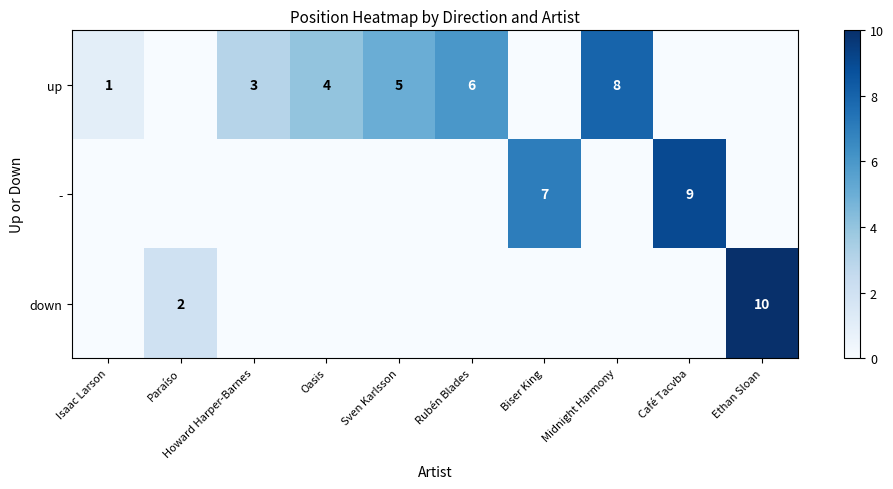

Is it true that up equals 8 at Midnight Harmony?

True